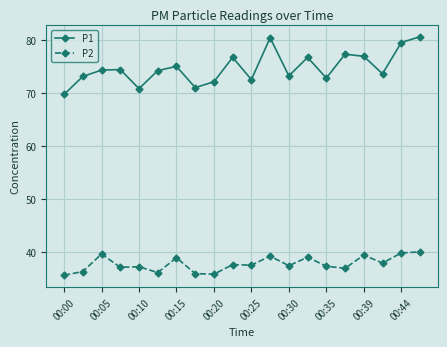

True or false: P1 has more than 1 interior local peaks.

True